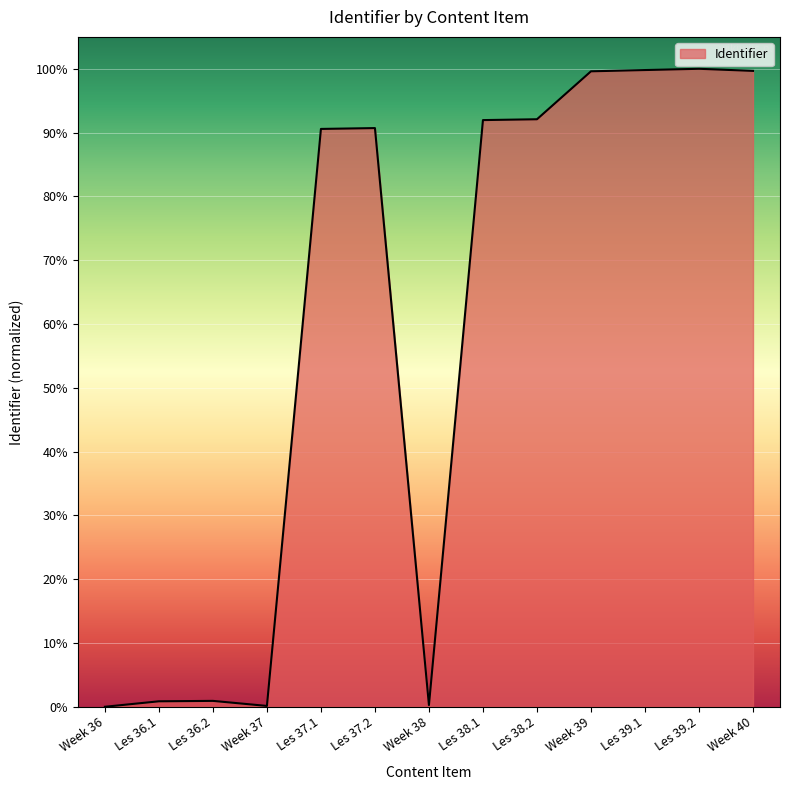

Which has a higher value, Les 38.1 or Week 39?

Week 39